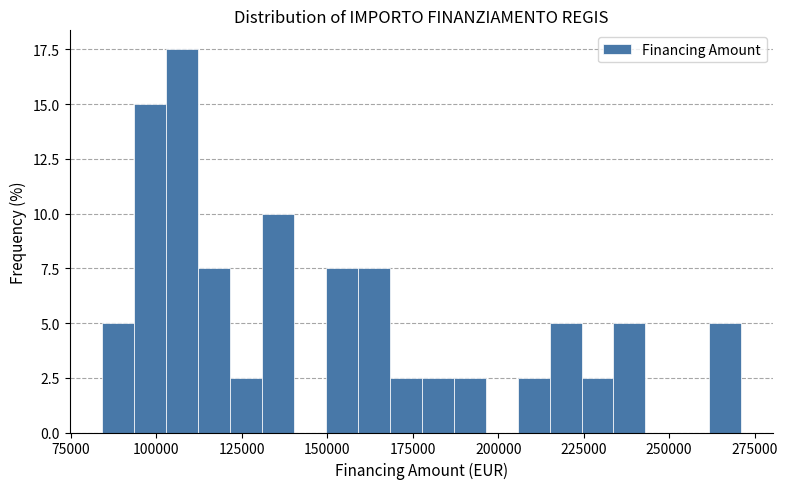

Read against the x-axis, roughly where is the centre of the tallest bar?

105000